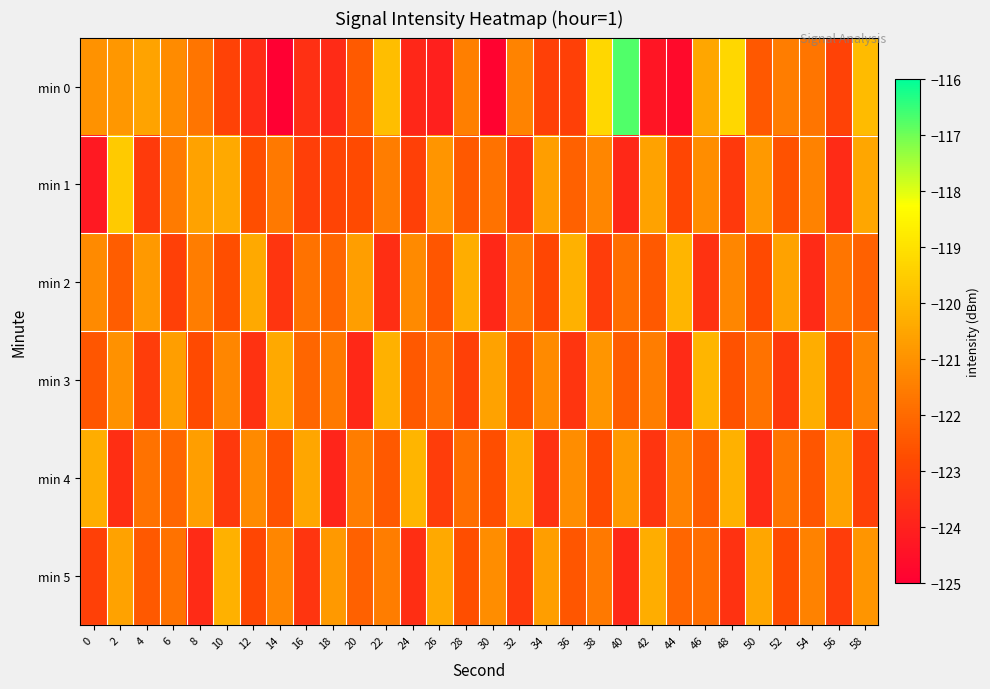

Reading left to right, list all the values displayed in this chart.

min 0: 0=-121.0	2=-120.9	4=-120.6	6=-121.1	8=-121.7	10=-123.0	12=-123.7	14=-125.0	16=-123.6	18=-123.7	20=-122.4	22=-119.9	24=-123.8	26=-124.0	28=-121.5	30=-124.9	32=-121.4	34=-123.1	36=-123.1	38=-119.2	40=-116.7	42=-124.3	44=-124.7	46=-120.5	48=-119.3	50=-122.4	52=-121.5	54=-121.7	56=-123.1	58=-119.9
min 1: 0=-124.2	2=-119.6	4=-123.3	6=-121.6	8=-120.6	10=-120.4	12=-122.7	14=-121.6	16=-123.1	18=-123.0	20=-122.8	22=-121.5	24=-123.1	26=-120.9	28=-122.4	30=-121.8	32=-123.5	34=-120.7	36=-122.2	38=-121.3	40=-123.8	42=-120.6	44=-122.9	46=-121.1	48=-123.3	50=-120.8	52=-122.6	54=-121.4	56=-123.7	58=-120.5
min 2: 0=-121.2	2=-122.3	4=-120.8	6=-123.1	8=-121.5	10=-122.7	12=-120.4	14=-123.4	16=-121.8	18=-122.1	20=-120.7	22=-123.6	24=-121.2	26=-122.5	28=-120.3	30=-123.8	32=-121.6	34=-122.9	36=-120.2	38=-123.2	40=-121.9	42=-122.4	44=-120.1	46=-123.5	48=-121.3	50=-122.8	52=-120.6	54=-123.7	56=-121.7	58=-122.2
min 3: 0=-122.5	2=-121.0	4=-123.2	6=-120.7	8=-122.8	10=-121.3	12=-123.5	14=-120.4	16=-122.1	18=-121.6	20=-123.8	22=-120.2	24=-122.4	26=-121.9	28=-123.1	30=-120.6	32=-122.7	34=-121.2	36=-123.4	38=-120.9	40=-122.3	42=-121.5	44=-123.7	46=-120.1	48=-122.6	50=-121.8	52=-123.3	54=-120.3	56=-122.9	58=-121.4
min 4: 0=-120.3	2=-123.6	4=-121.8	6=-122.1	8=-120.7	10=-123.3	12=-121.2	14=-122.6	16=-120.5	18=-123.9	20=-121.5	22=-122.4	24=-120.1	26=-123.2	28=-121.9	30=-122.7	32=-120.4	34=-123.5	36=-121.1	38=-122.8	40=-120.8	42=-123.4	44=-121.4	46=-122.3	48=-120.2	50=-123.7	52=-121.7	54=-122.5	56=-120.6	58=-123.1
min 5: 0=-123.1	2=-120.6	4=-122.4	6=-121.8	8=-123.7	10=-120.2	12=-122.9	14=-121.3	16=-123.4	18=-120.8	20=-122.2	22=-121.5	24=-123.6	26=-120.4	28=-122.7	30=-121.1	32=-123.3	34=-120.7	36=-122.5	38=-121.6	40=-123.8	42=-120.3	44=-122.1	46=-121.9	48=-123.5	50=-120.5	52=-122.8	54=-121.4	56=-123.2	58=-120.9